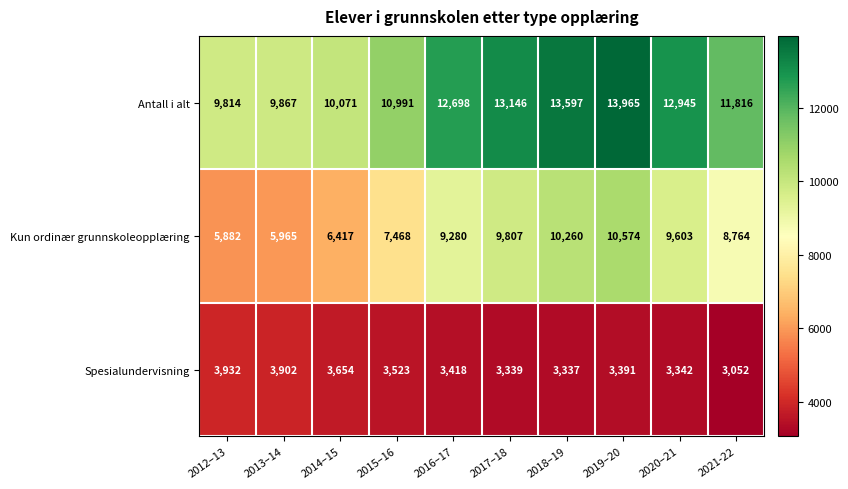

At 2014–15, list the series in order from smallest to largest.

Spesialundervisning, Kun ordinær grunnskoleopplæring, Antall i alt